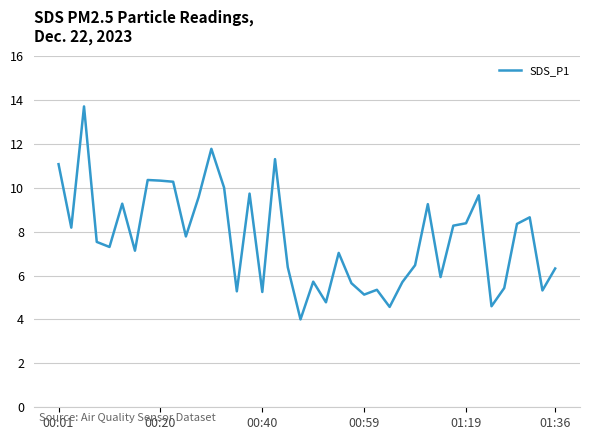

What is the sum of all values?

306.7